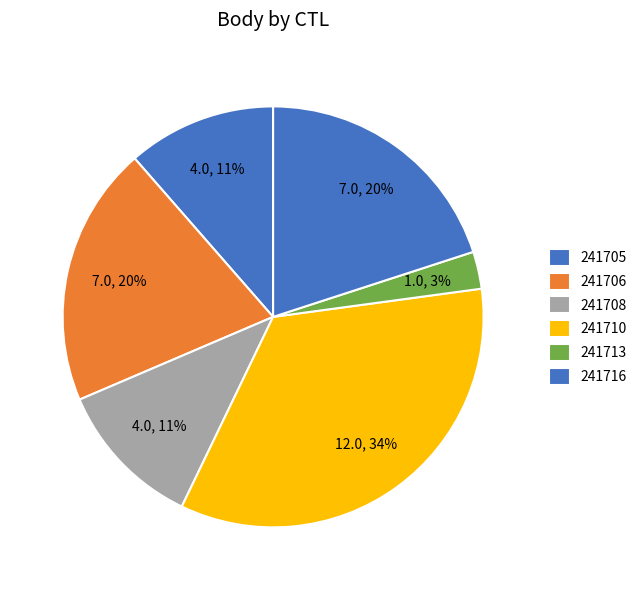

What percentage is the 241708 slice, to the nearest percent?

11%